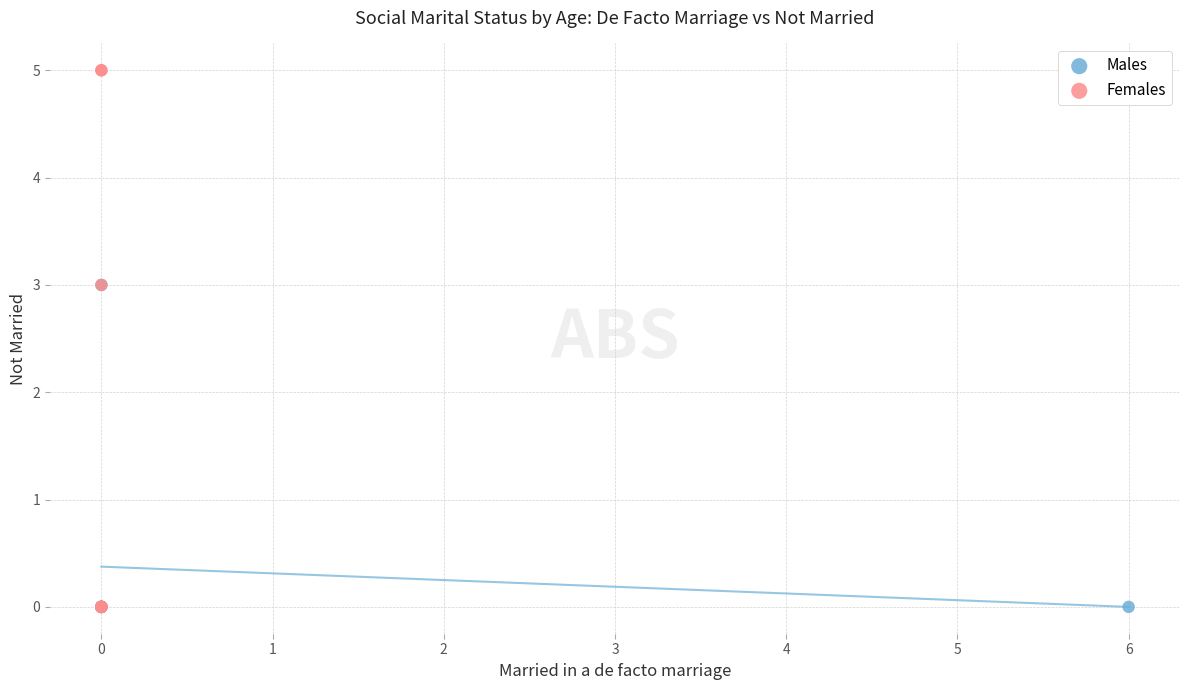

Which series reaches the maximum Y coordinate?

Females